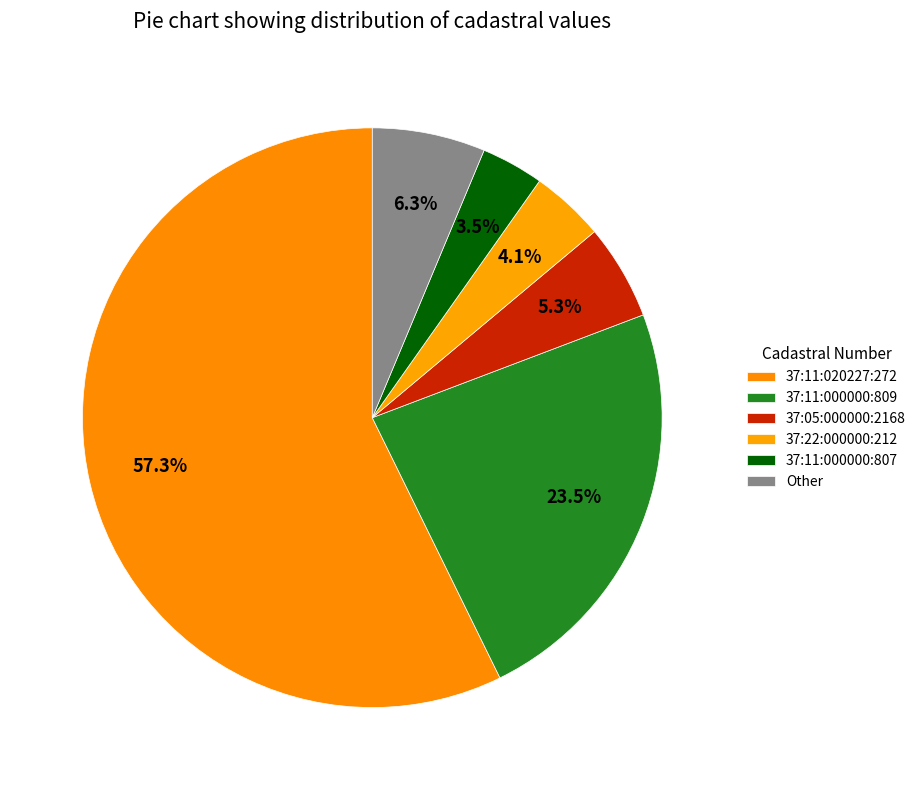

Count the number of slices in the pie.

6